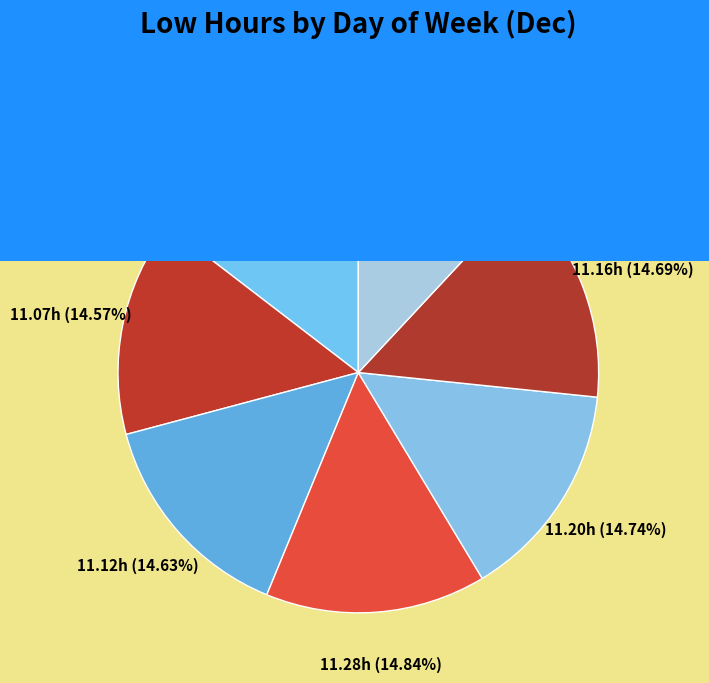

How many slices are in this pie chart?

7